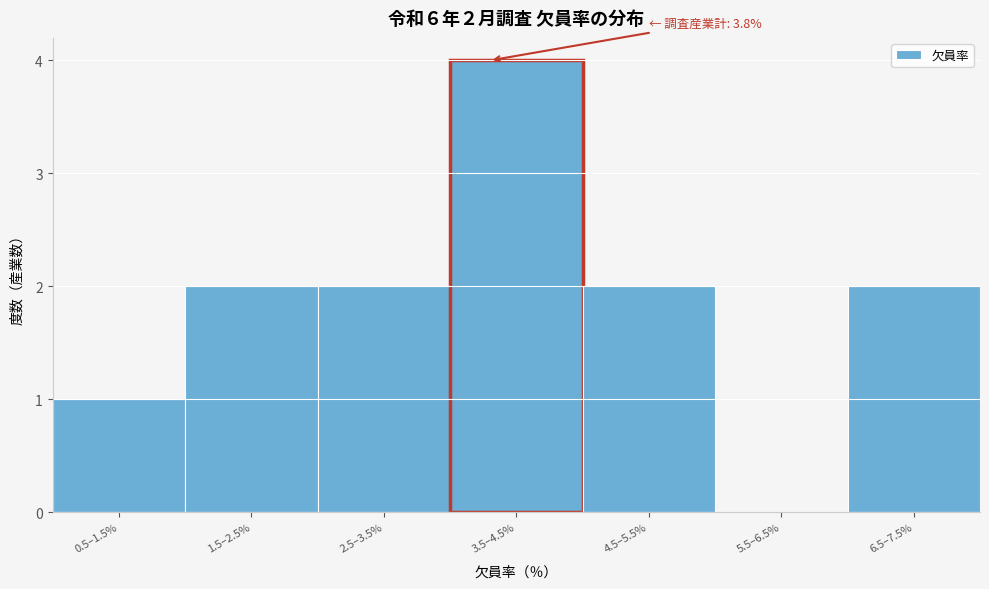

Reading left to right, extract all data points from this chart.

0.5–1.5%=1	1.5–2.5%=2	2.5–3.5%=2	3.5–4.5%=4	4.5–5.5%=2	5.5–6.5%=0	6.5–7.5%=2